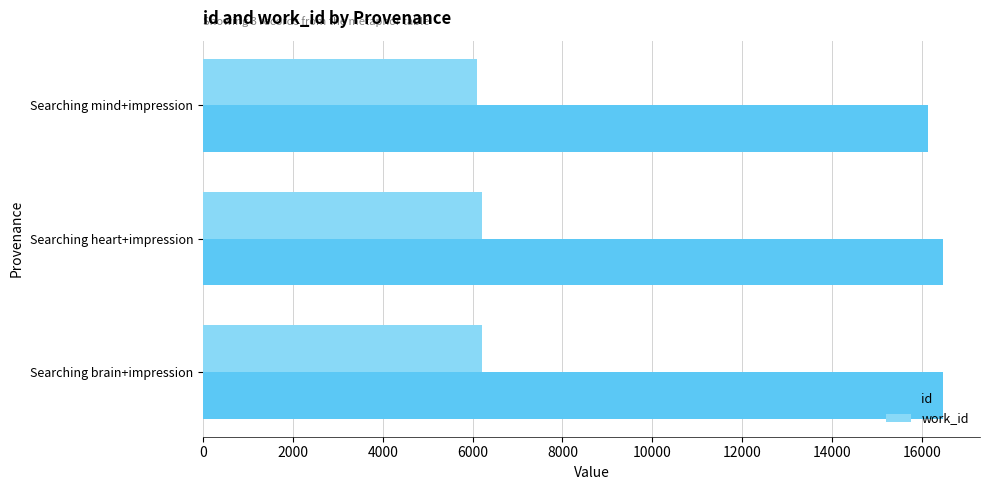

What is the maximum value shown in the chart?

16466